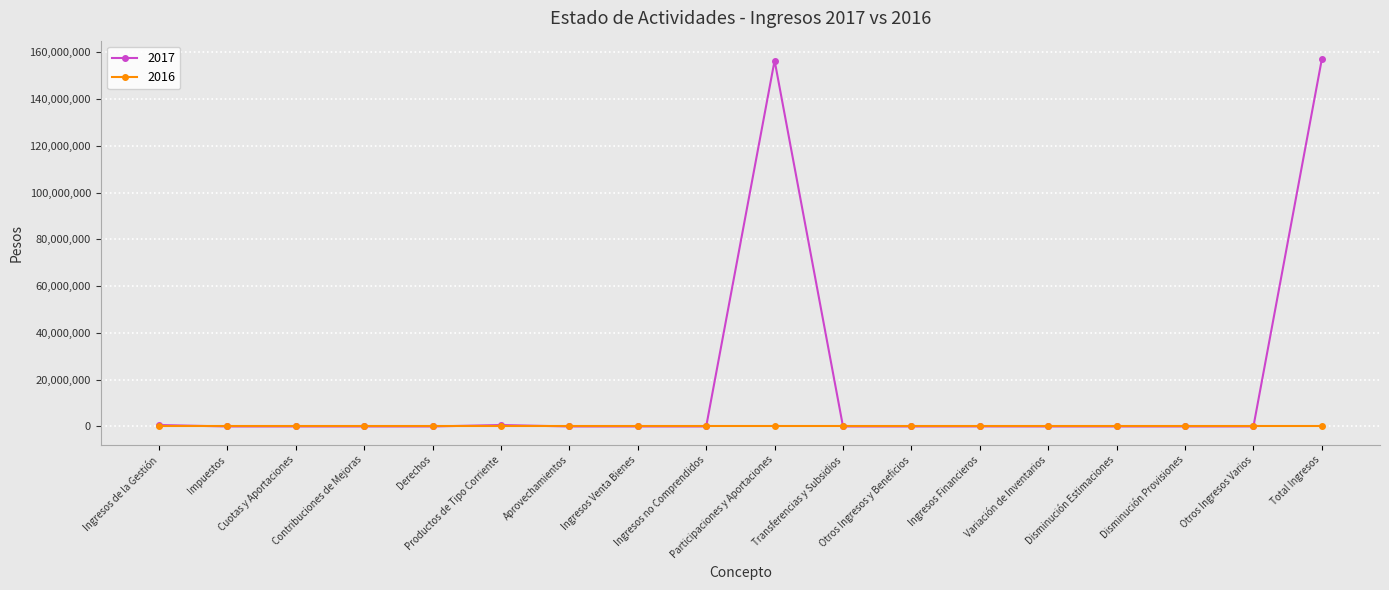

Which series has the largest range (max minus min)?

2017